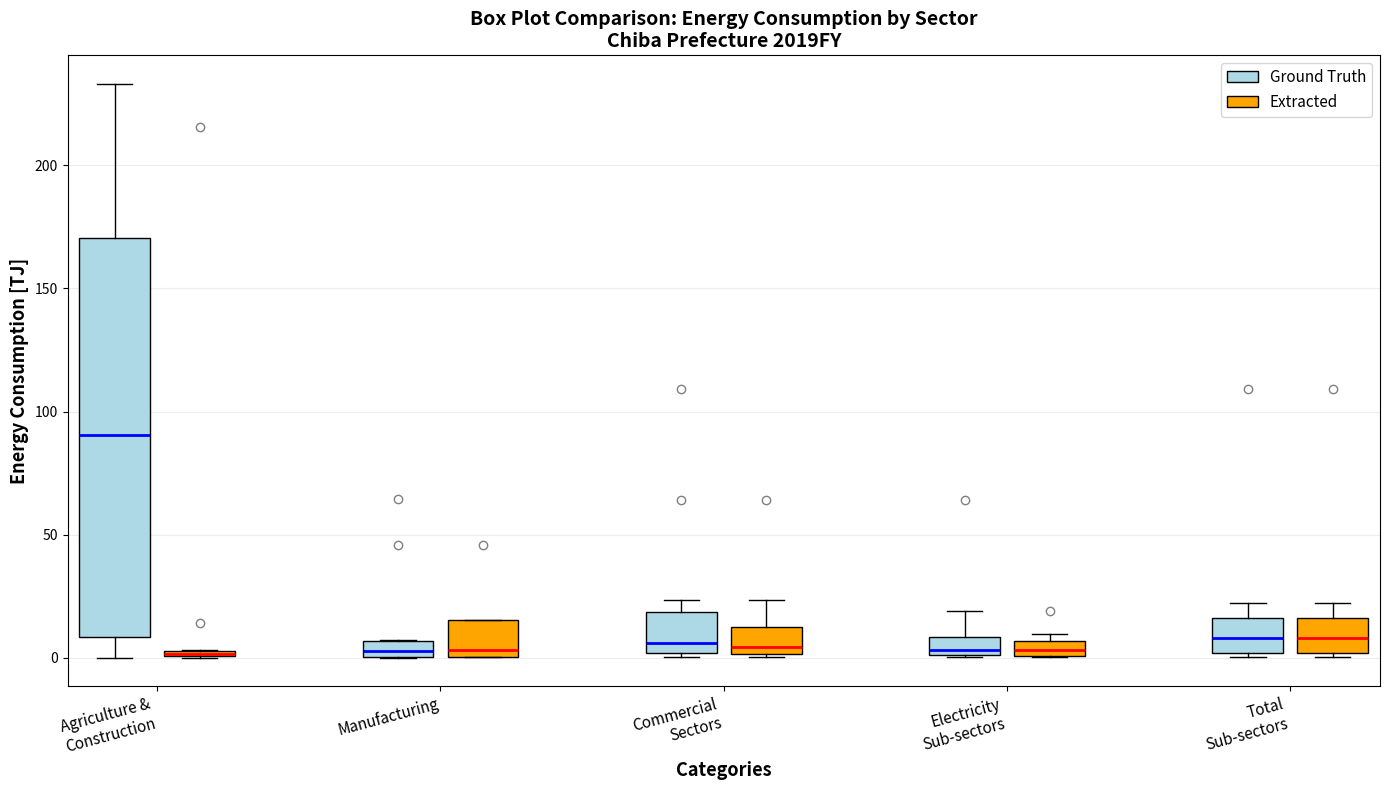

Where is the upper edge of the box for Total Sub-sectors (Extracted) on the y-axis? The values are not printed on the chart, so give them approximately, as read against the axis.

15